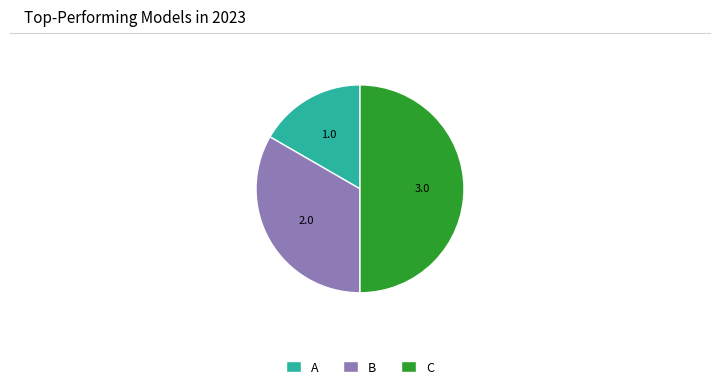

Is A the majority of the pie?

No